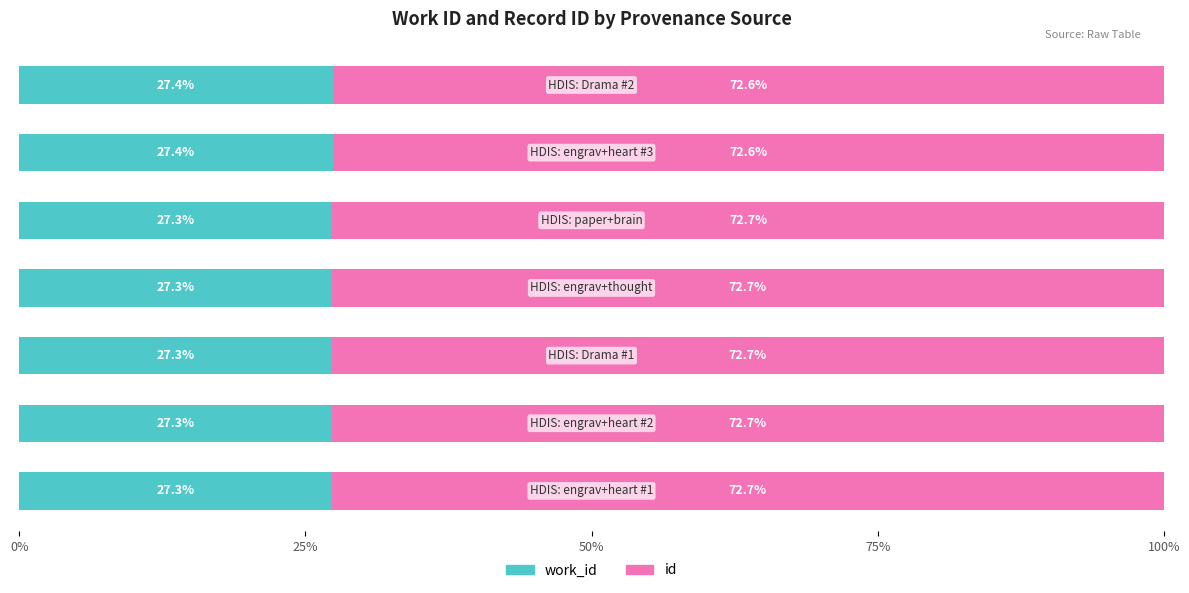

What are all the series names shown in the legend?

work_id, id